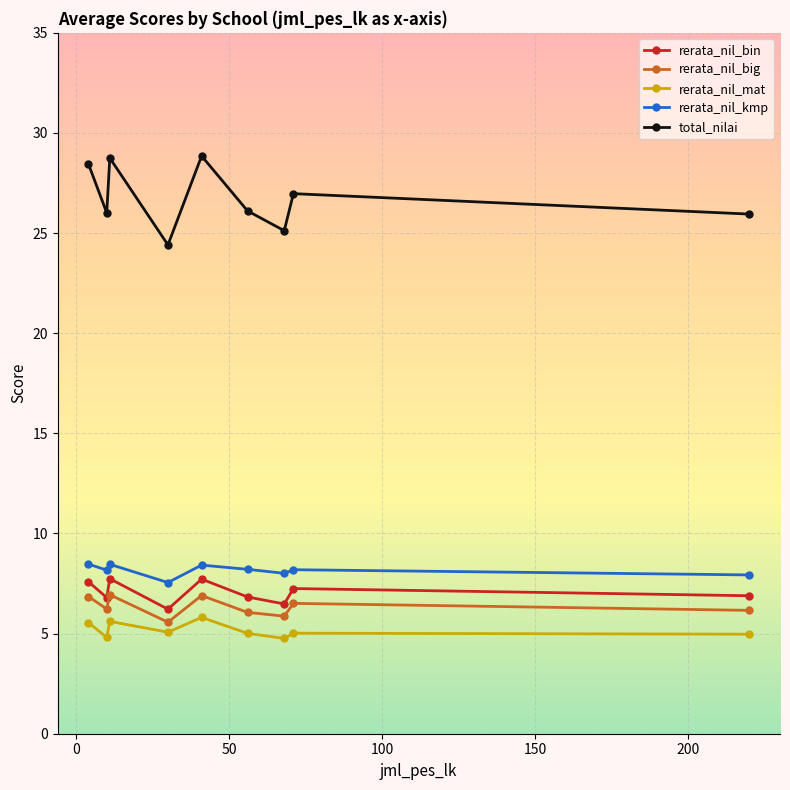

Which series has the largest total across all categories?

total_nilai